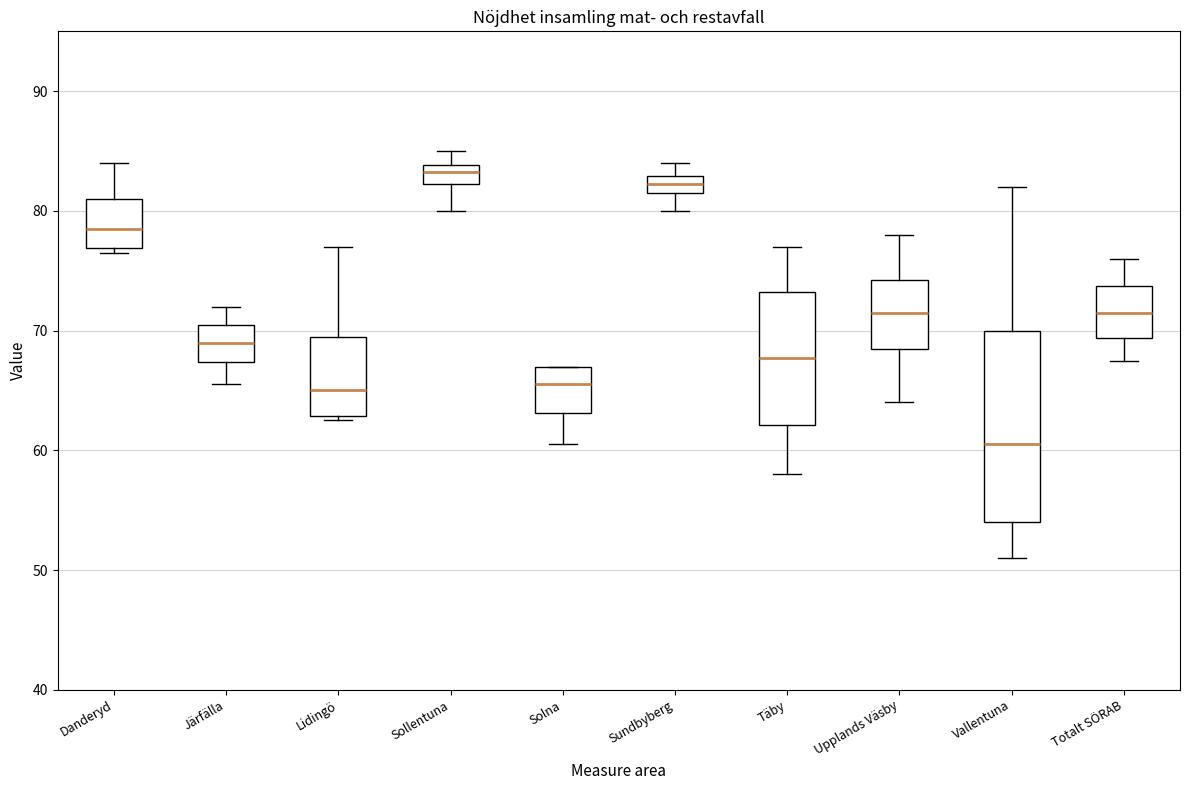

Which box has the highest median line?

Sollentuna